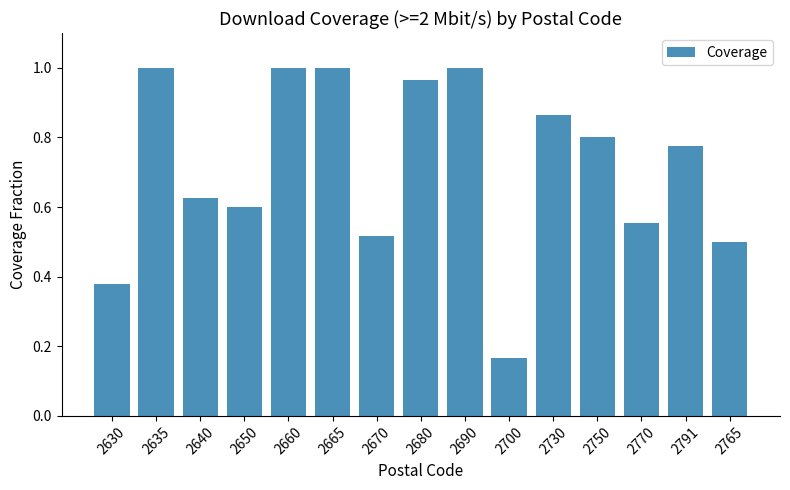

What is the label of the 12th bar from the left?

2750